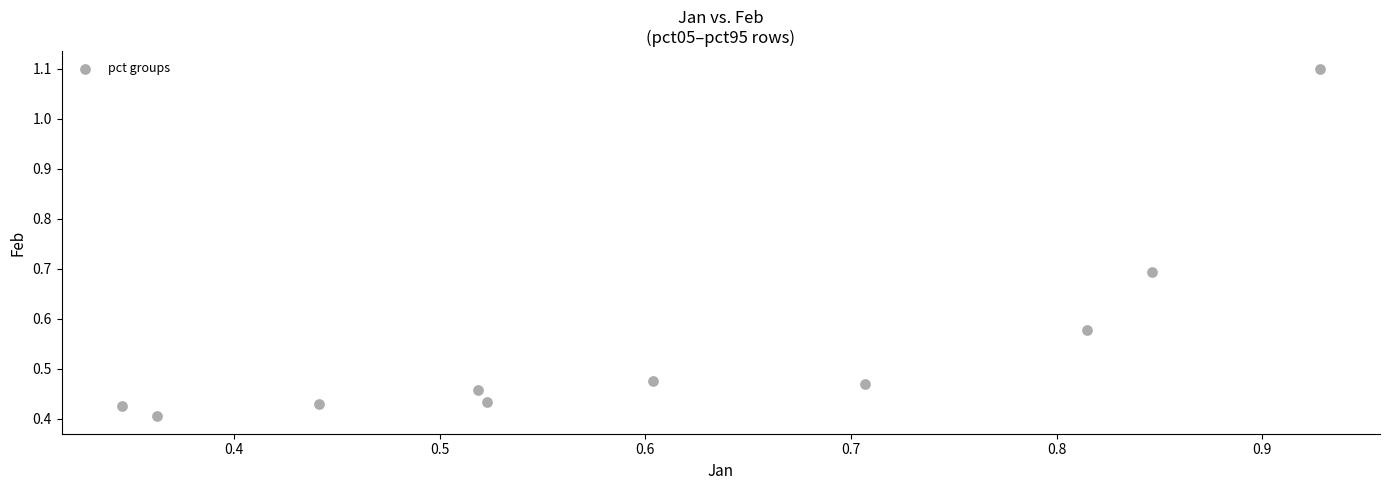

What is the range of Y values (max minus min)?

0.7